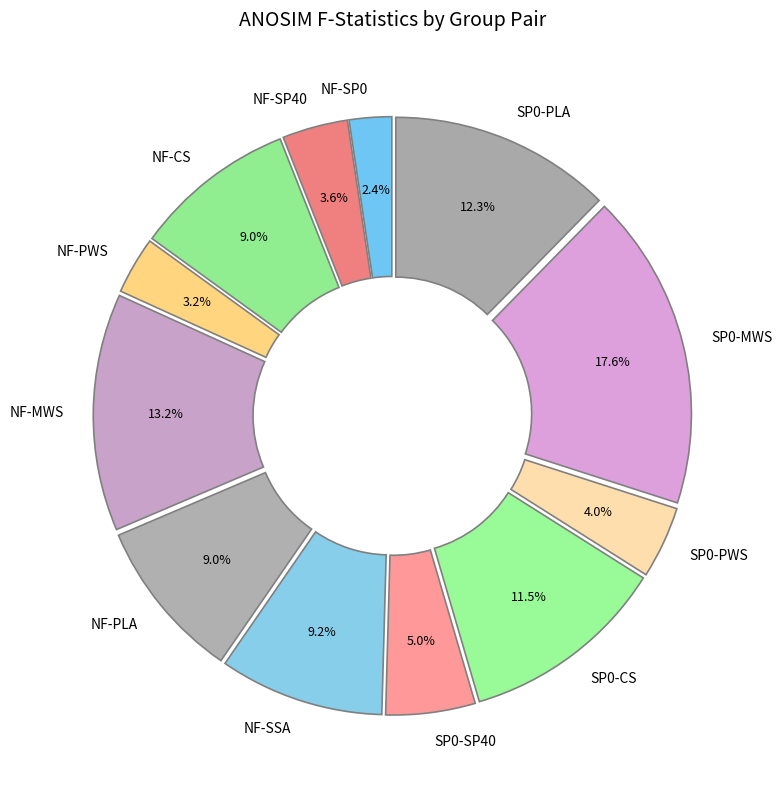

The NF-SSA slice represents 21% of the pie. True or false?

False